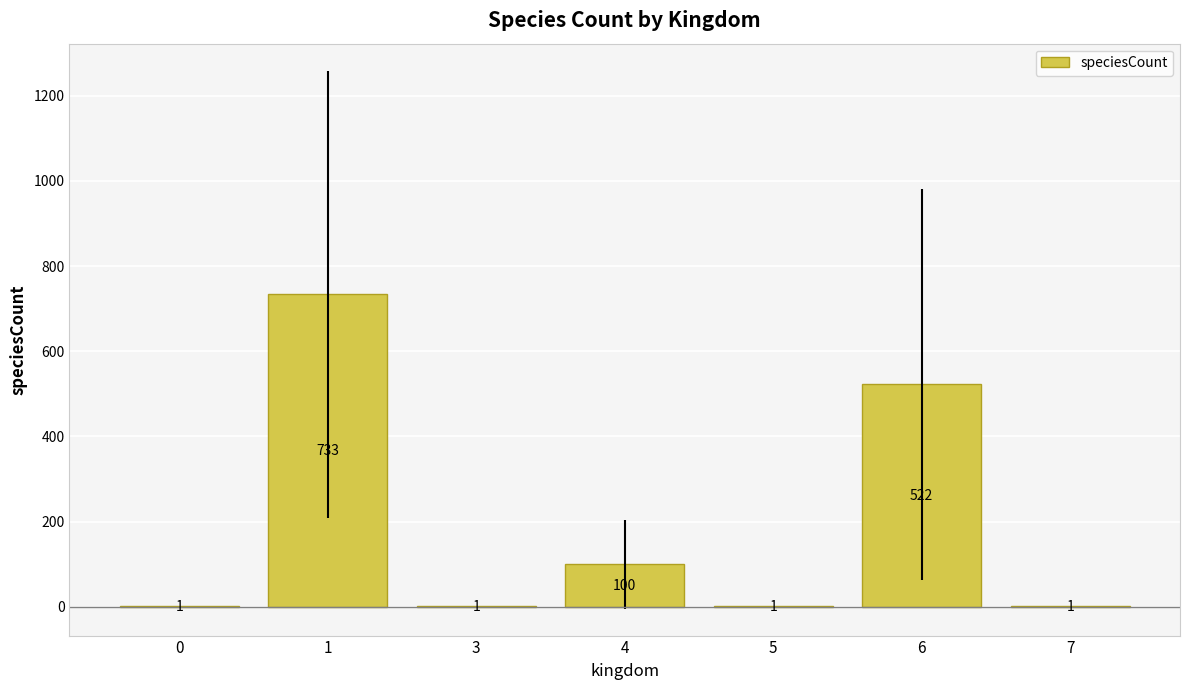

Approximately how many times larger is the value at 4 compared to 6?

0.2